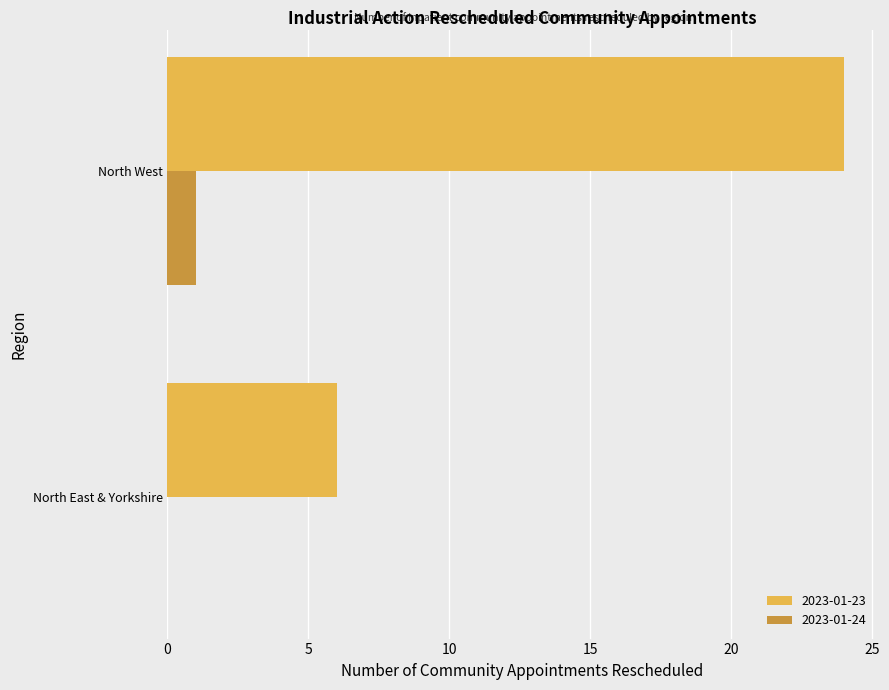

What are all the series names shown in the legend?

2023-01-23, 2023-01-24